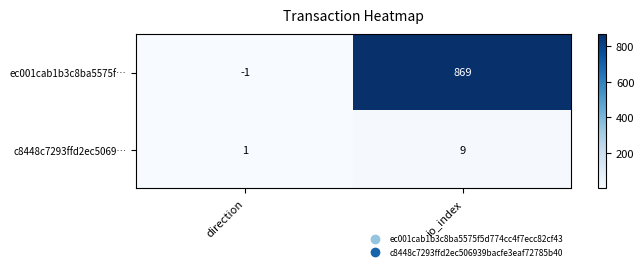

What is the difference between the maximum and minimum values in the ec001cab1b3c8ba5575f… series?

870